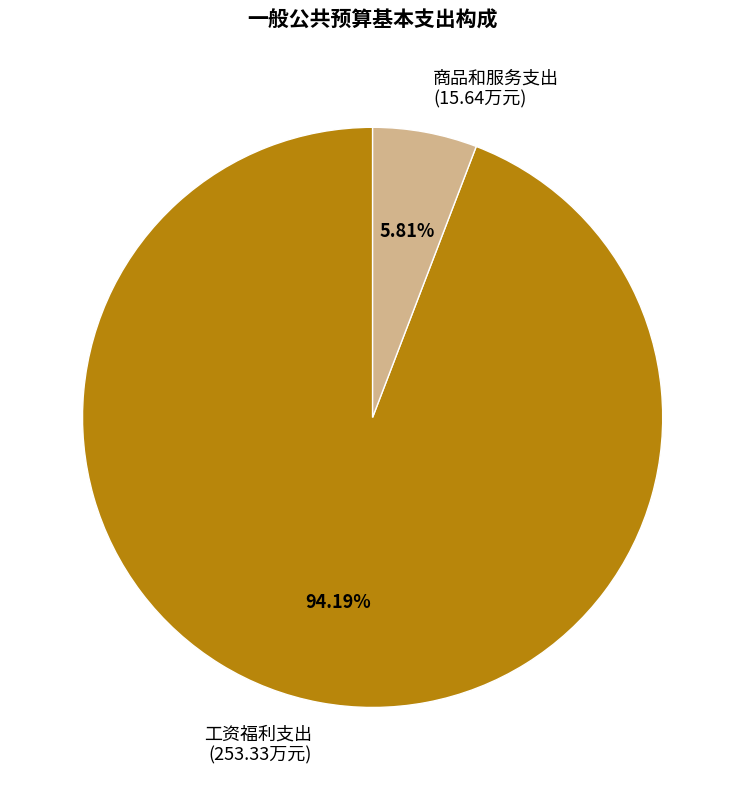

Rank the categories by value from lowest to highest.

商品和服务支出, 工资福利支出